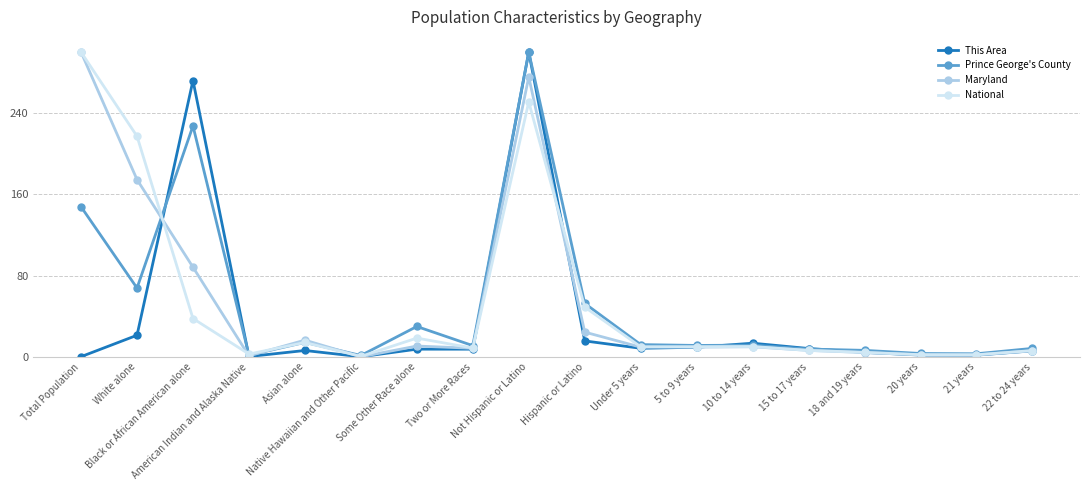

What is the minimum value shown in the chart?

0.2